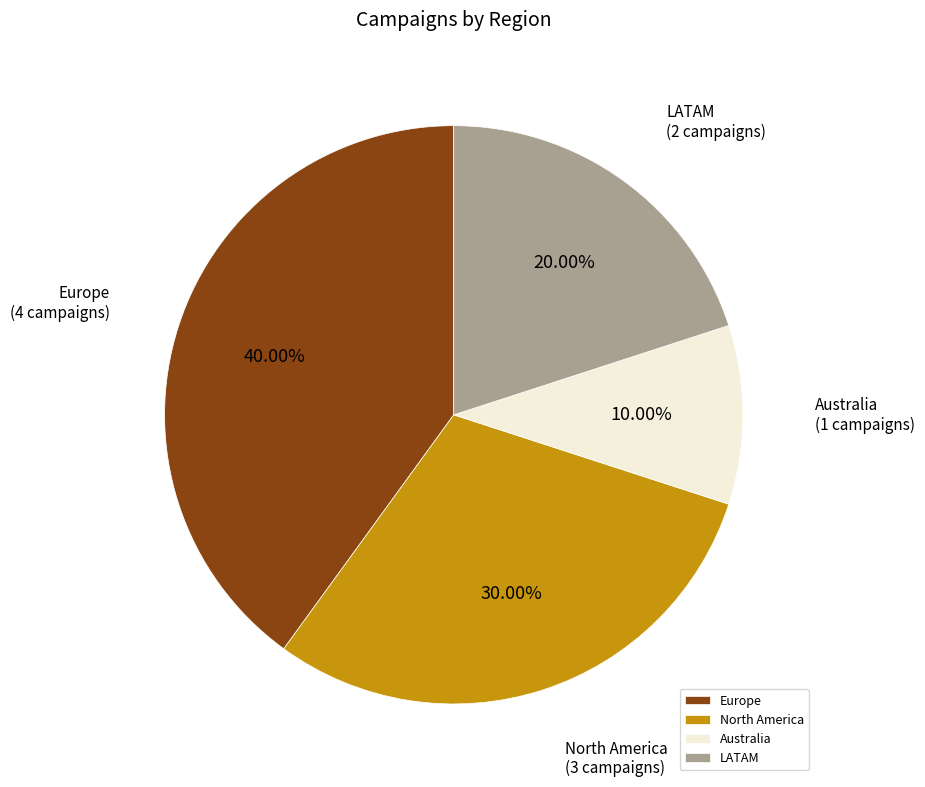

Is Australia the majority of the pie?

No